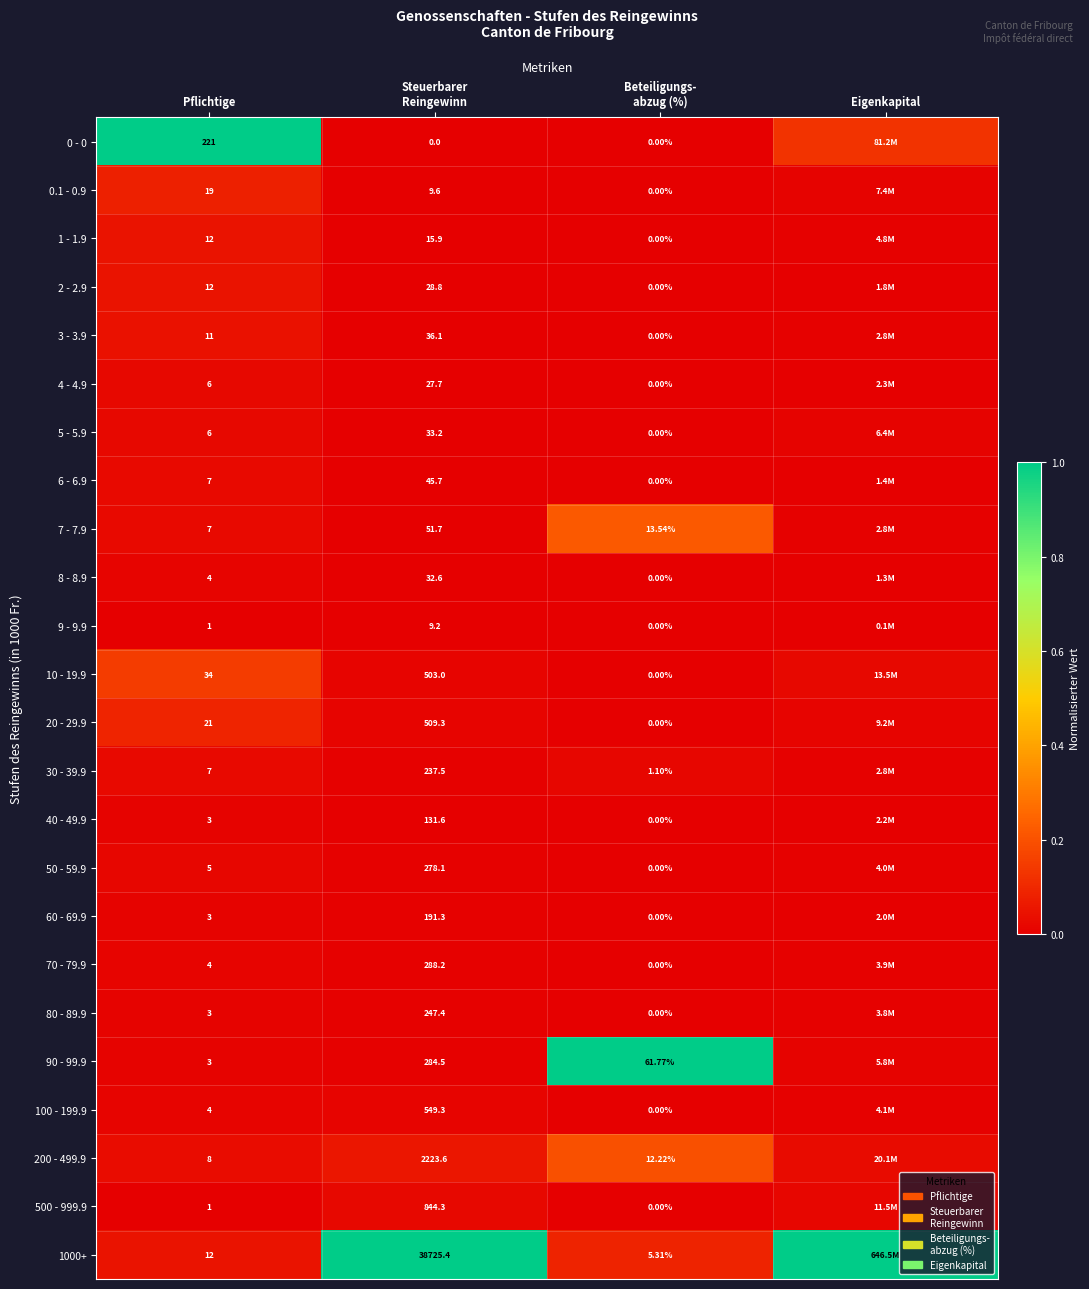

Which series has the largest total across all categories?

1000+